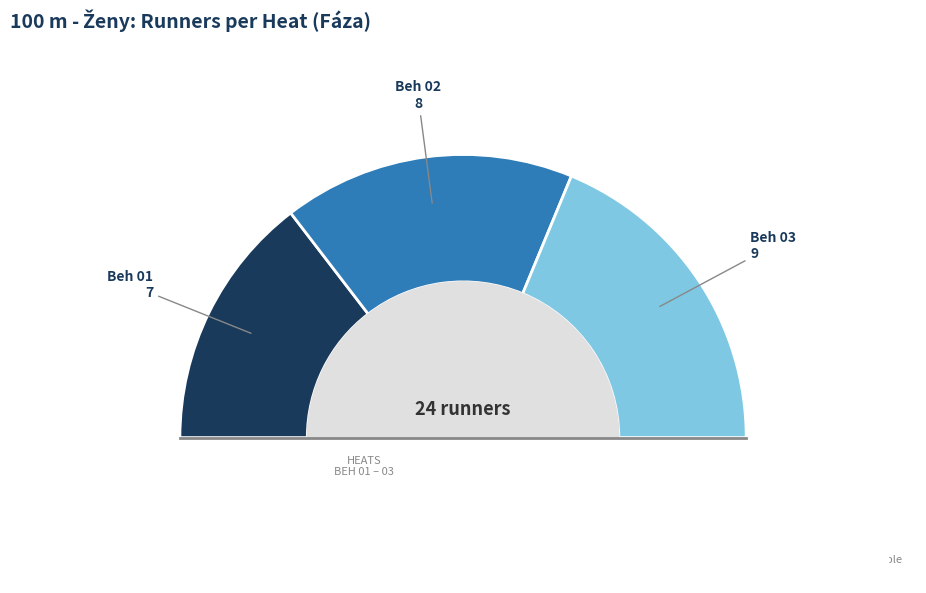

To the nearest percent, what is the combined percentage of Beh 03 and Beh 02?

71%